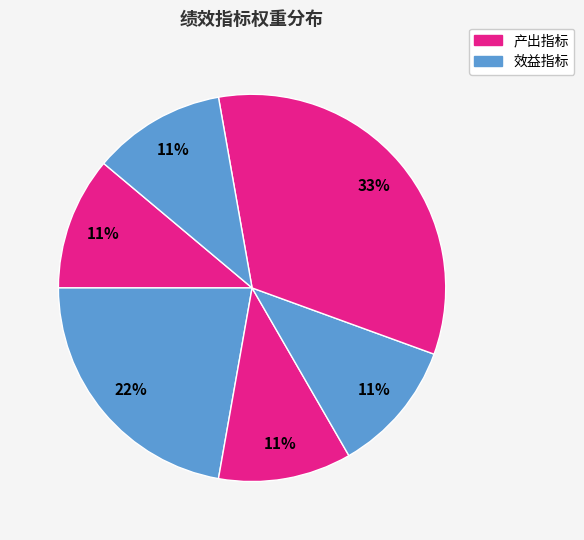

How many segments does this pie chart have?

6